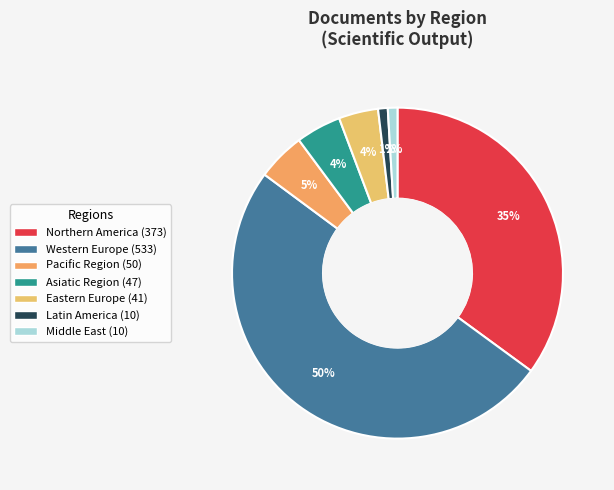

What percentage is NOT represented by Asiatic Region?

95.6%